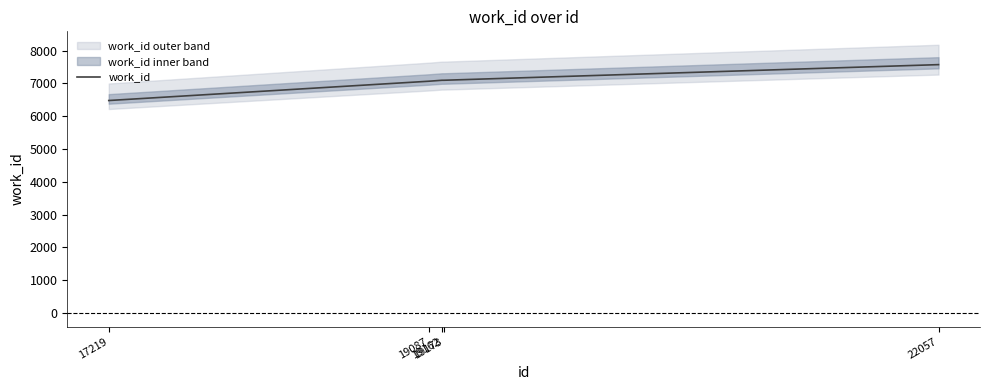

Does the chart have visible grid lines?

No